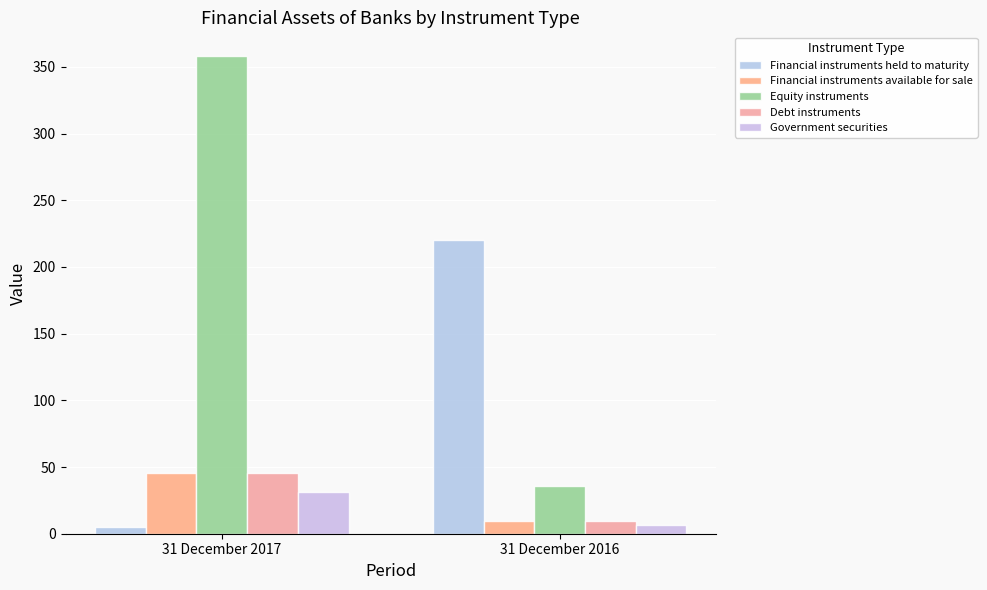

Count the number of data series in this chart.

5